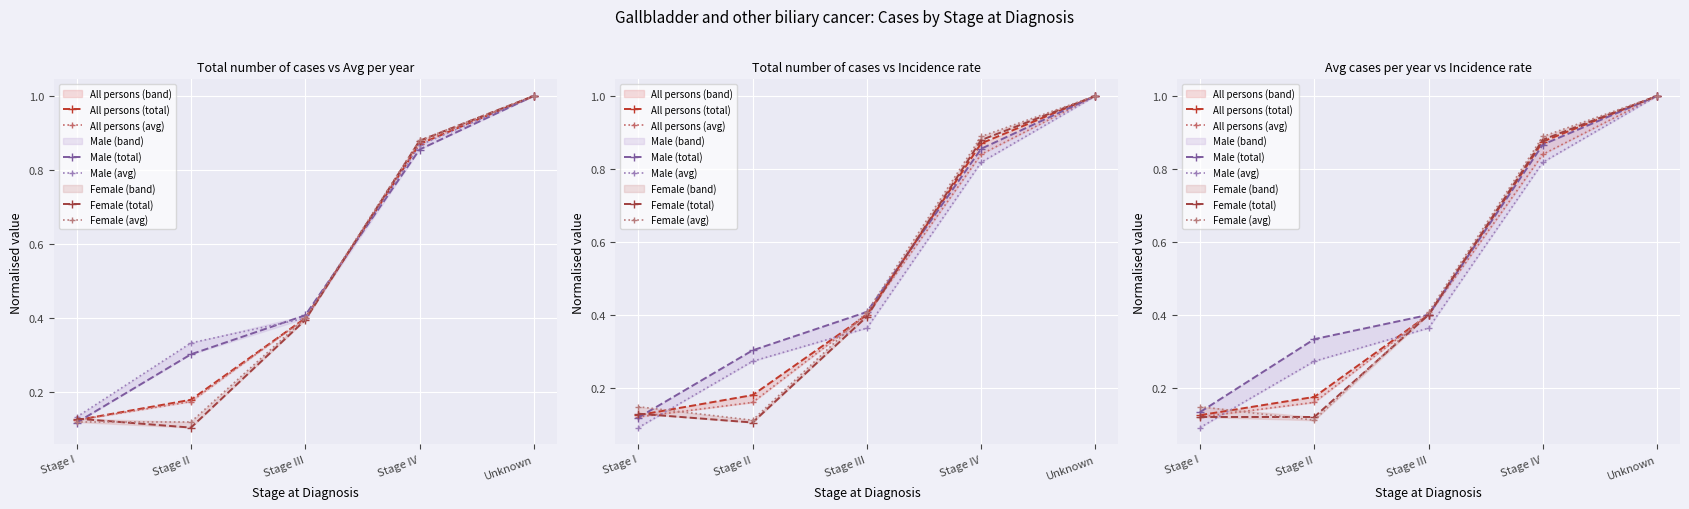

Which category has the highest value in the All persons (total) series?

Unknown